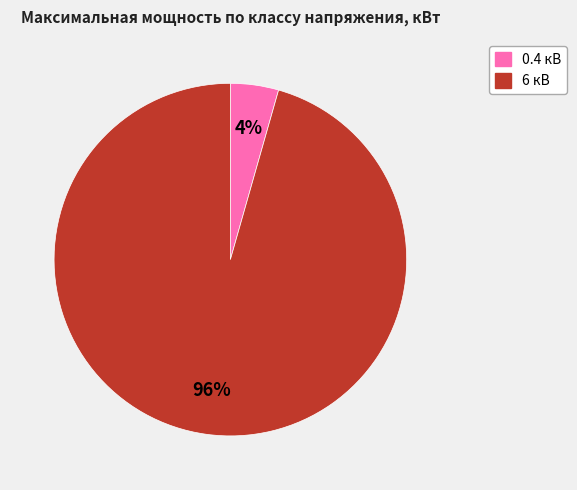

Is there a majority slice in this chart?

Yes